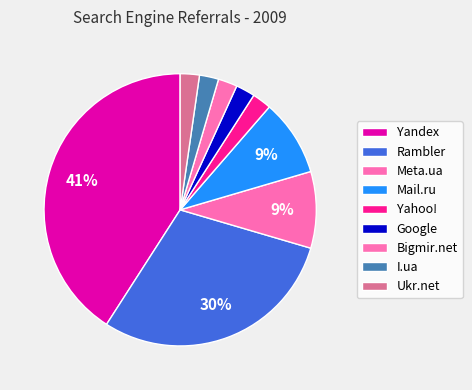

Approximately how many times larger is the value at Yandex compared to Yahoo!?

18.0